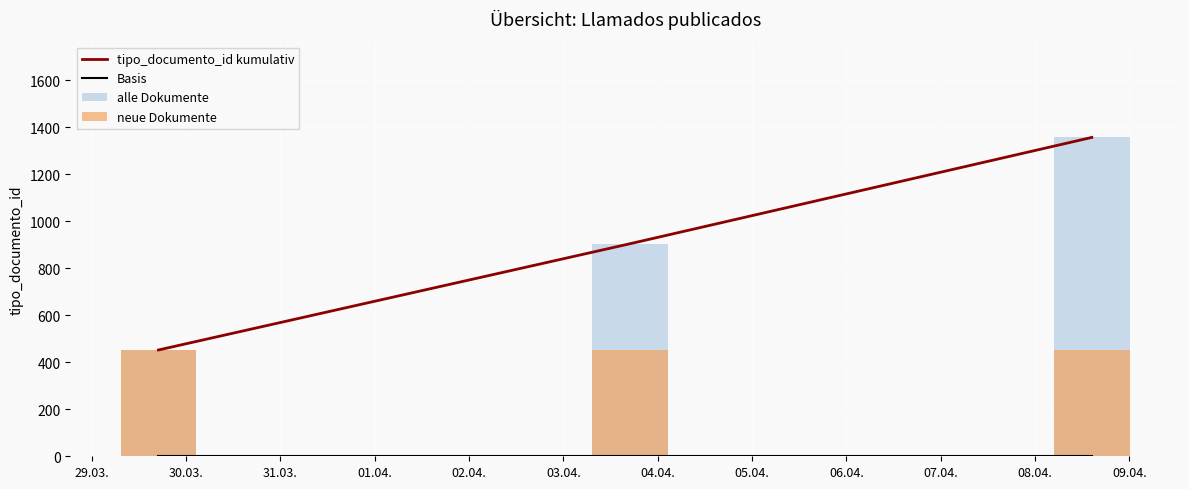

Does the chart contain any negative values?

No